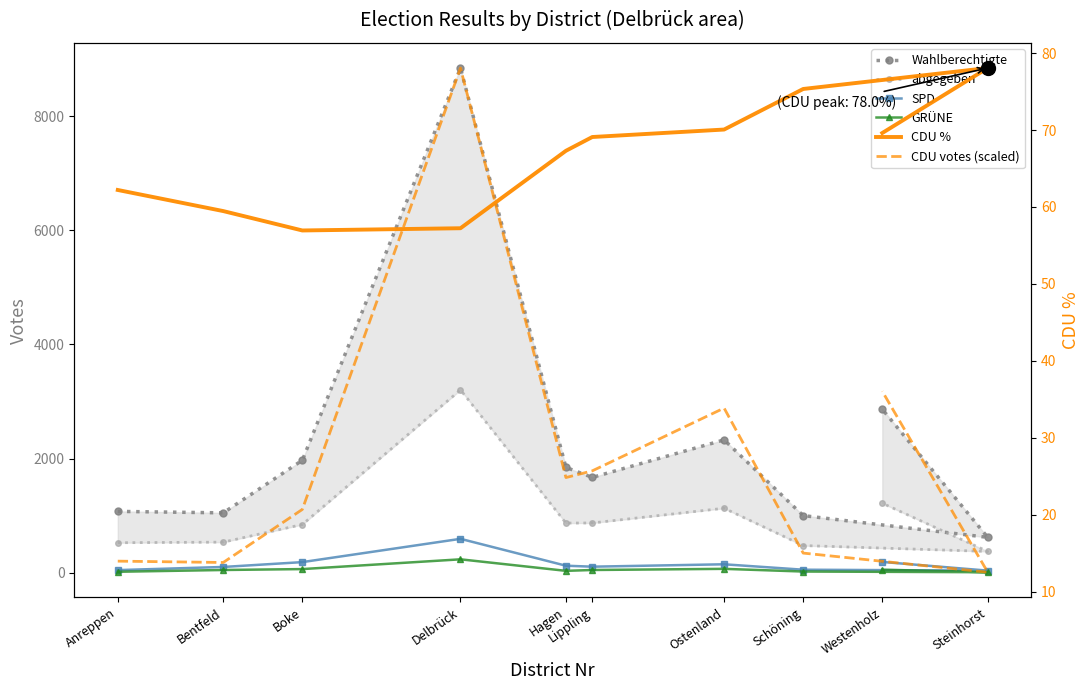

What is the total value across all series at Schöning?

1637.4